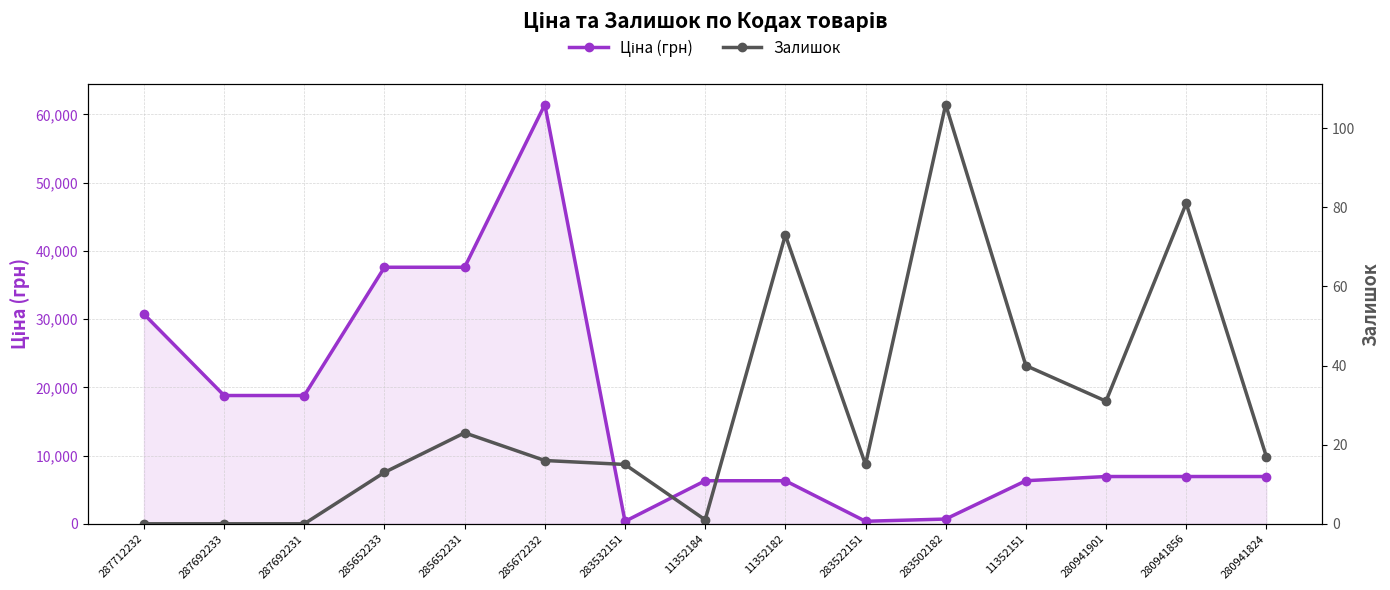

What is the sum of the Ціна (грн) values at 285672232 and 287692233?

80231.1